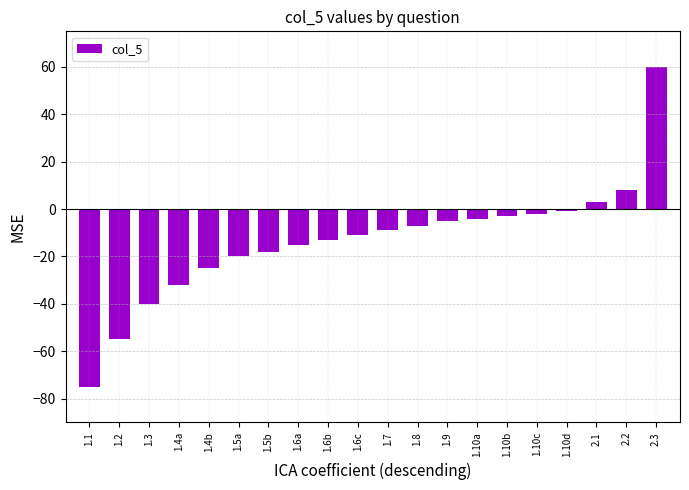

At which label does the data first exceed -9?

1.8